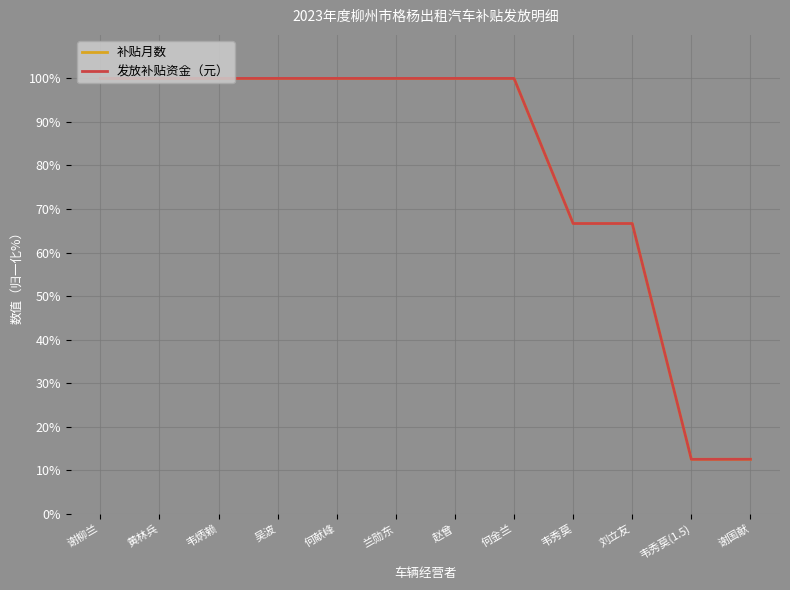

The value of 发放补贴资金（元） at 赵曾 is 100.0. True or false?

True